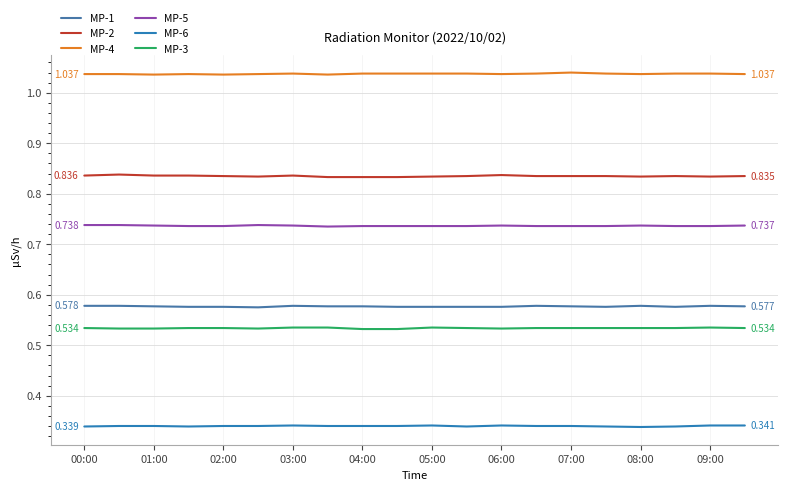

Does the chart display data point markers on the line(s)?

No